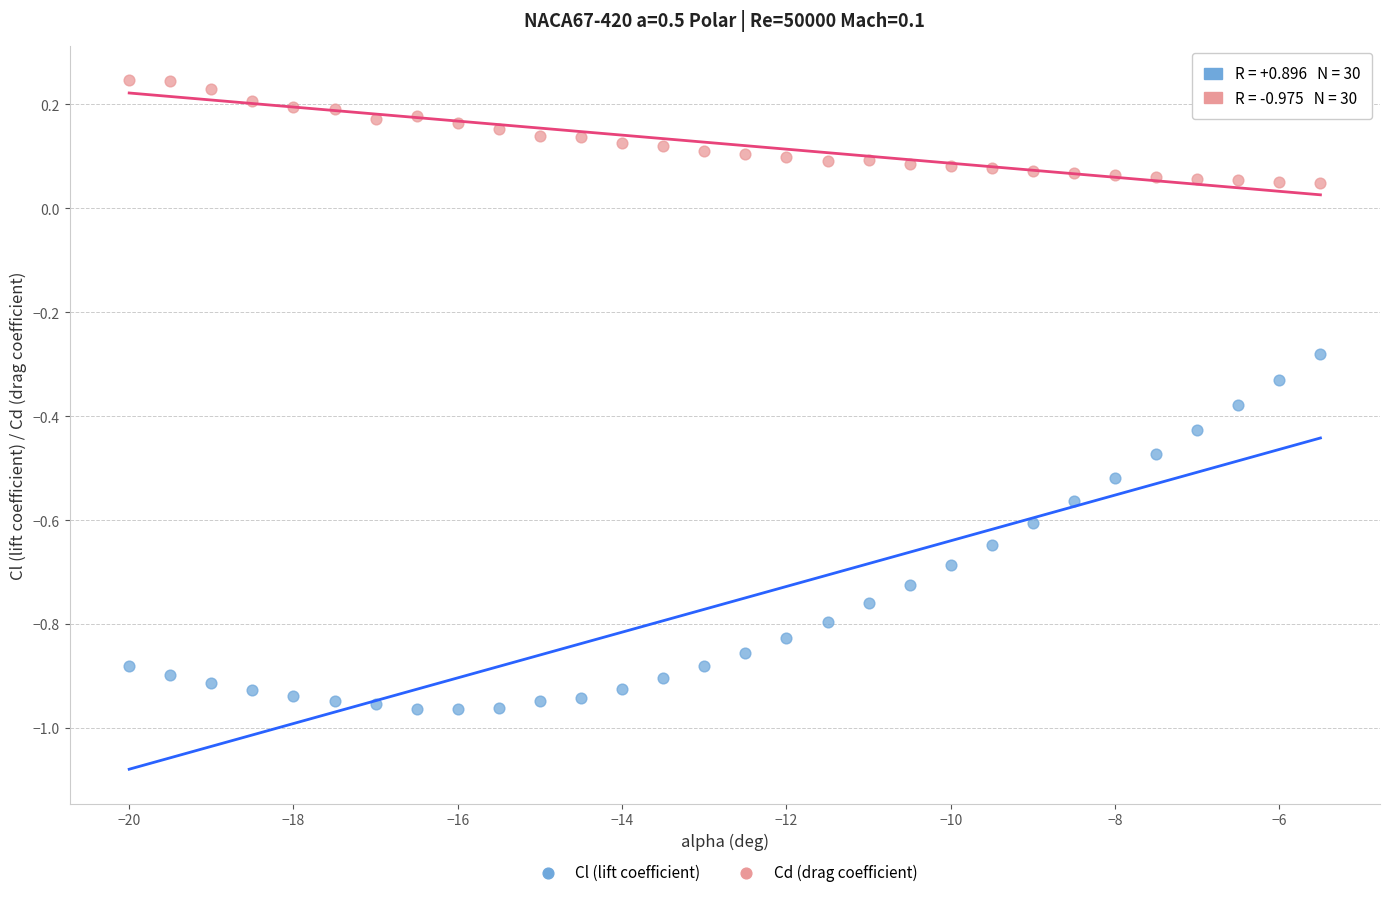

Across all data points, what is the range of X values (max minus min)?

14.5